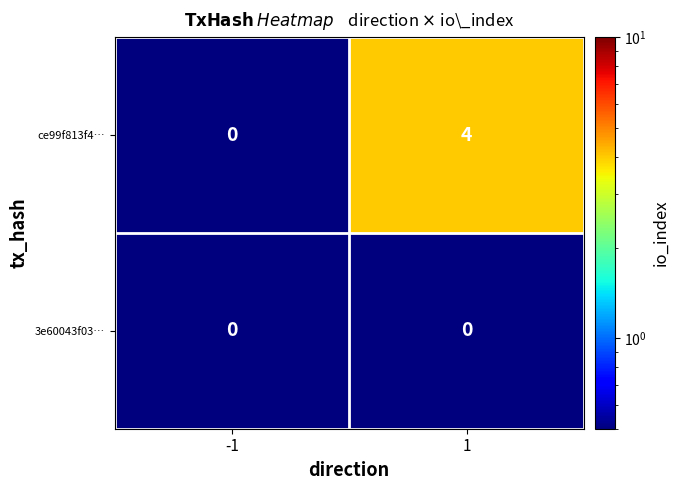

What is the sum of the ce99f813f4… values at -1 and 1?

4